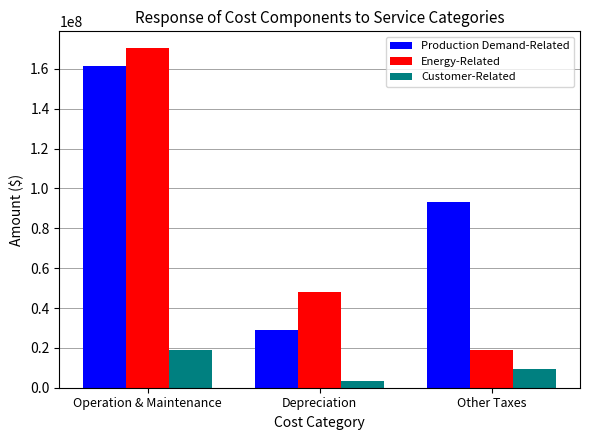

Does the chart contain stacked bars?

No